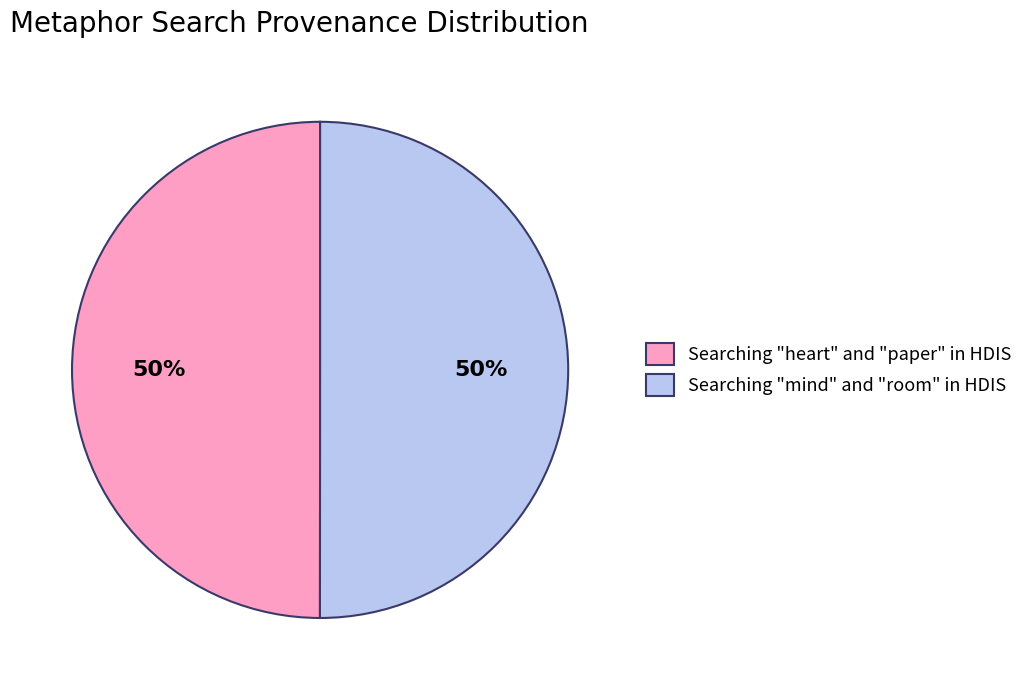

To the nearest percent, what is the combined percentage of Searching "heart" and "paper" in HDIS and Searching "mind" and "room" in HDIS?

100%